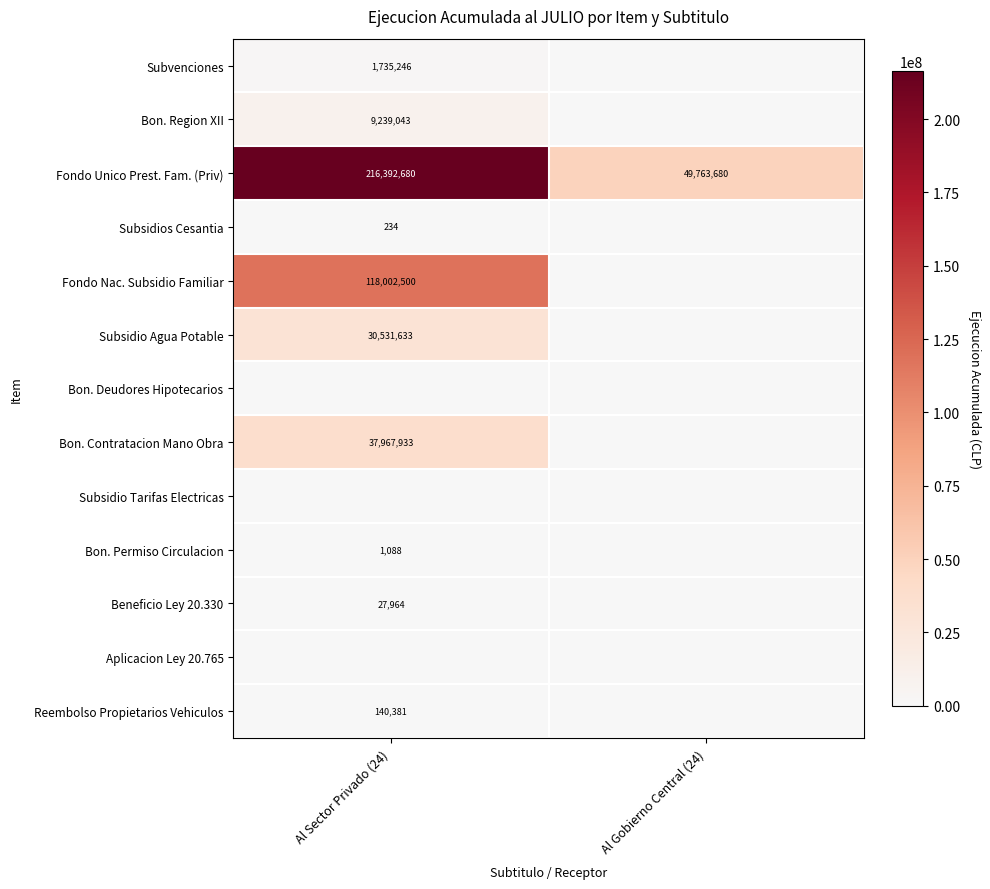

What is the difference between the maximum and minimum values in the Subsidio Agua Potable series?

30531633